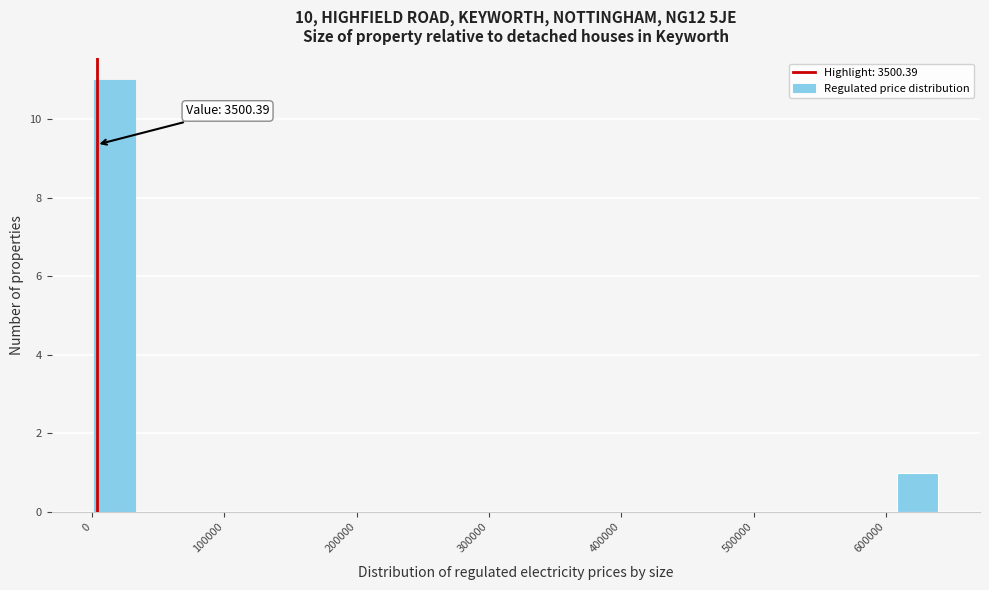

Around what value on the x-axis is the tallest bar? Give the approximate position of its centre, as read against the axis.

20000